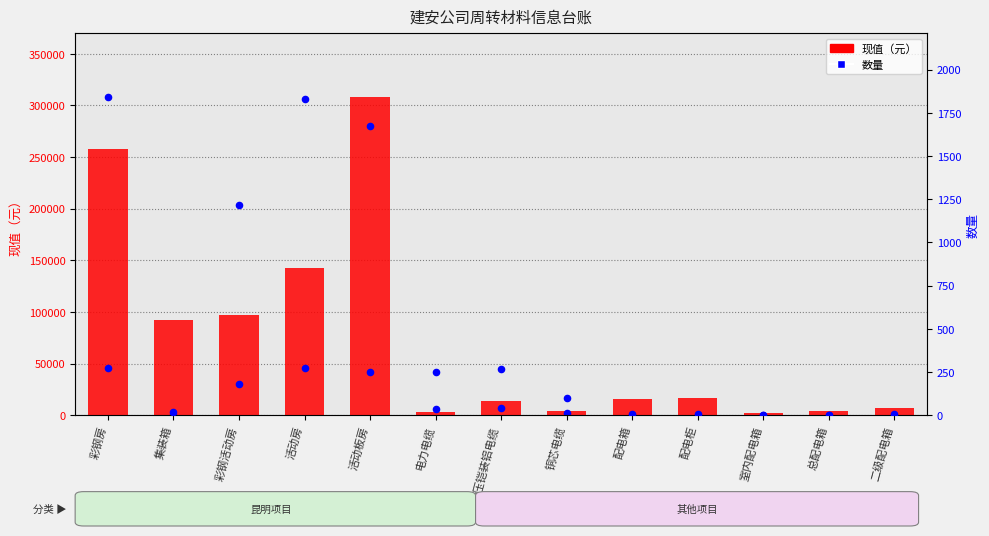

Which series contains the lowest Y value?

数量（scaled）